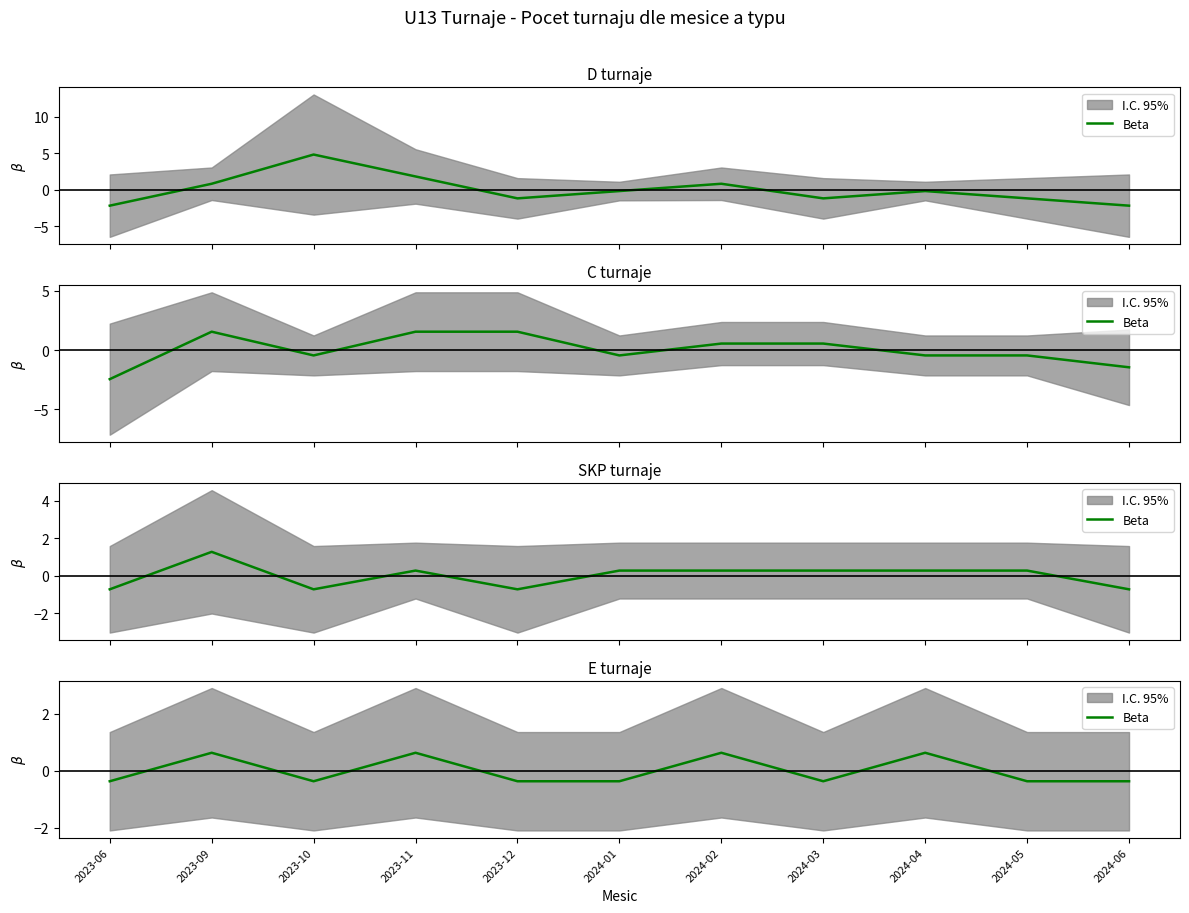

Is this an area chart (filled region under the line)?

No